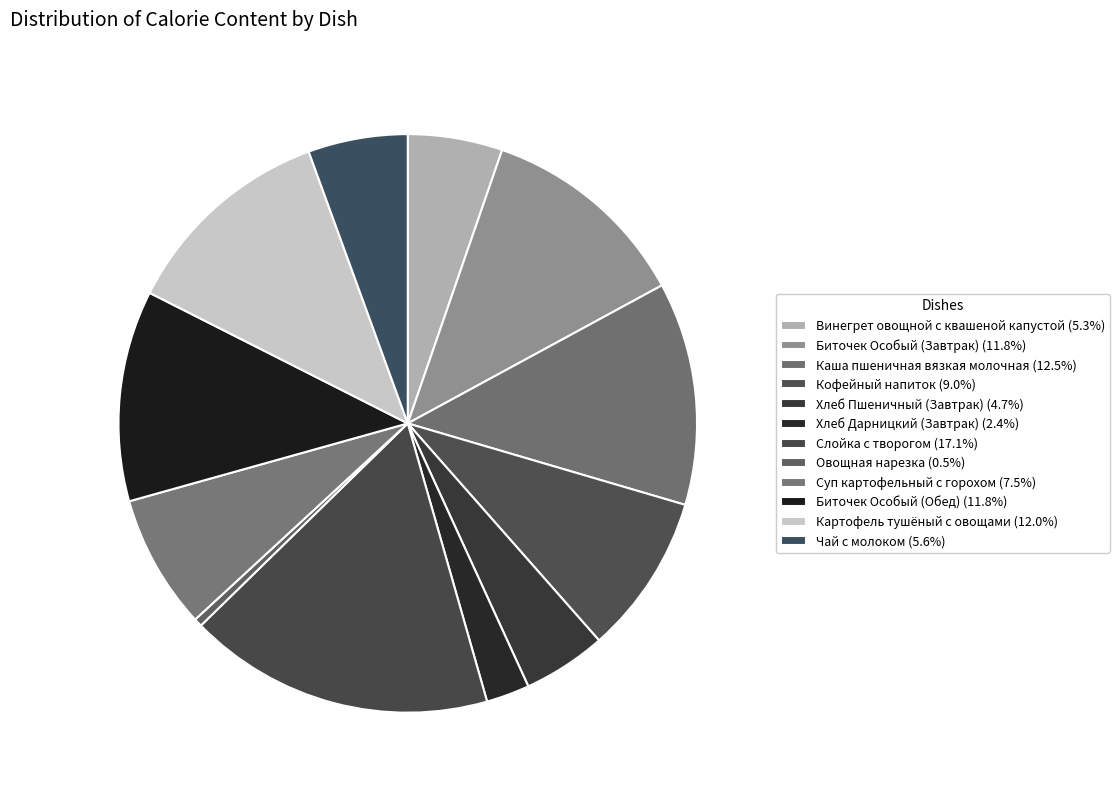

To the nearest percent, what is the average slice percentage?

8%